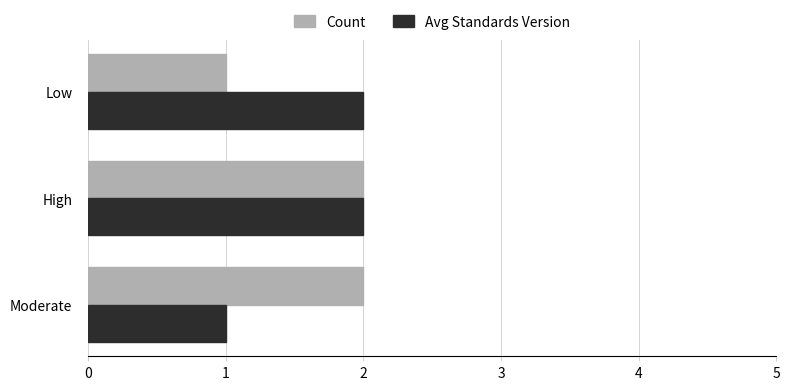

At which category is the sum across all series the highest?

High